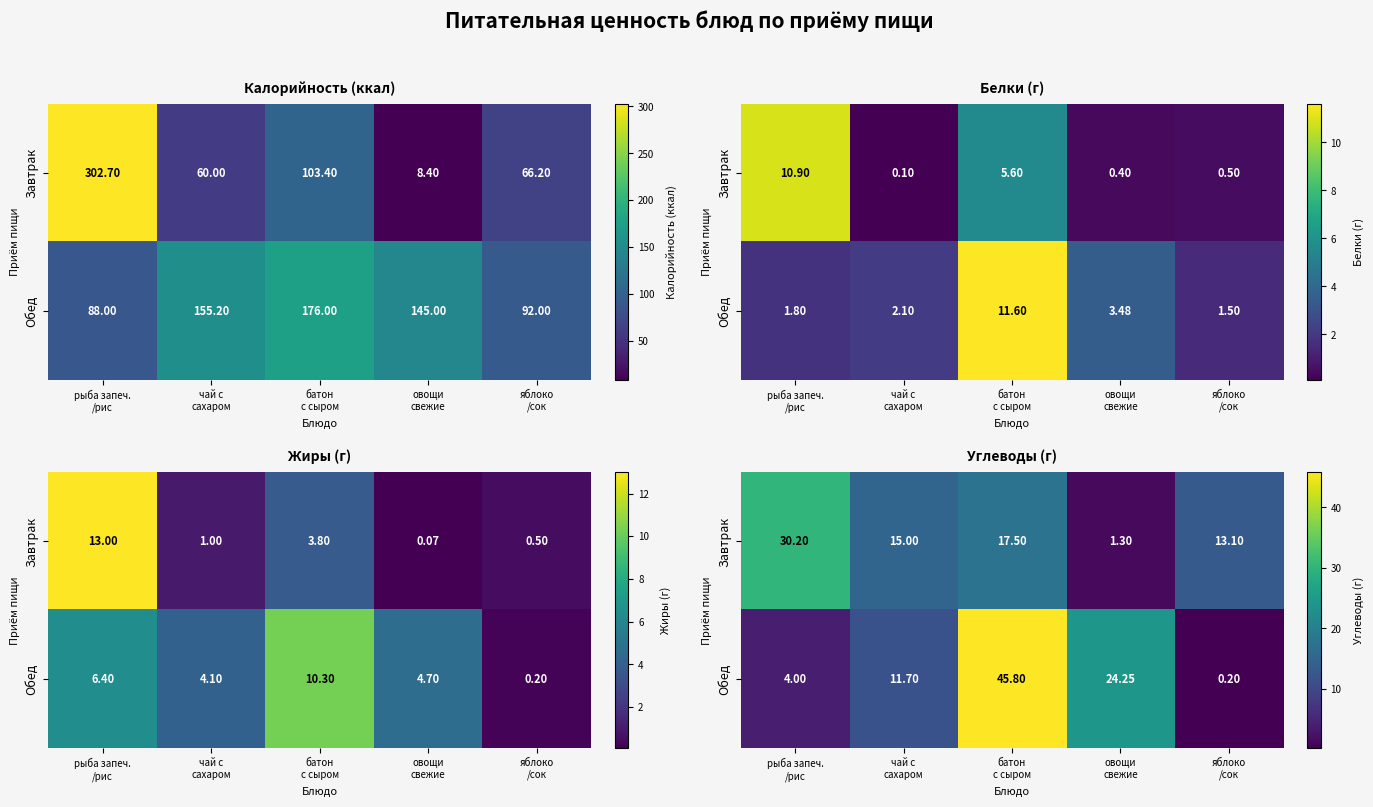

What is the average value of the Обед series?

17.2